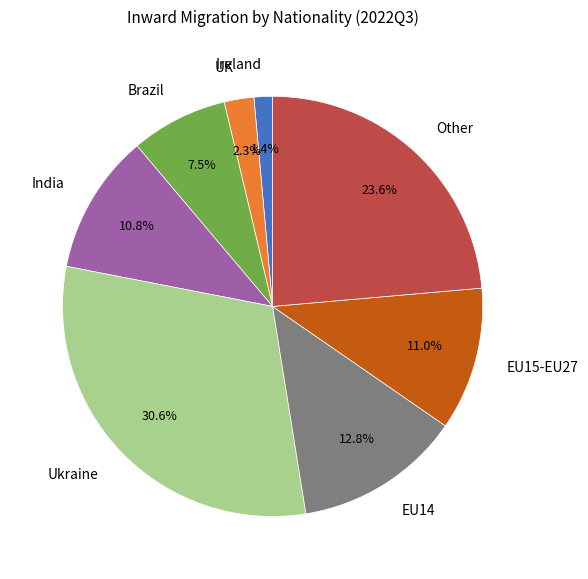

Approximately how many times larger is the value at India compared to UK?

4.7